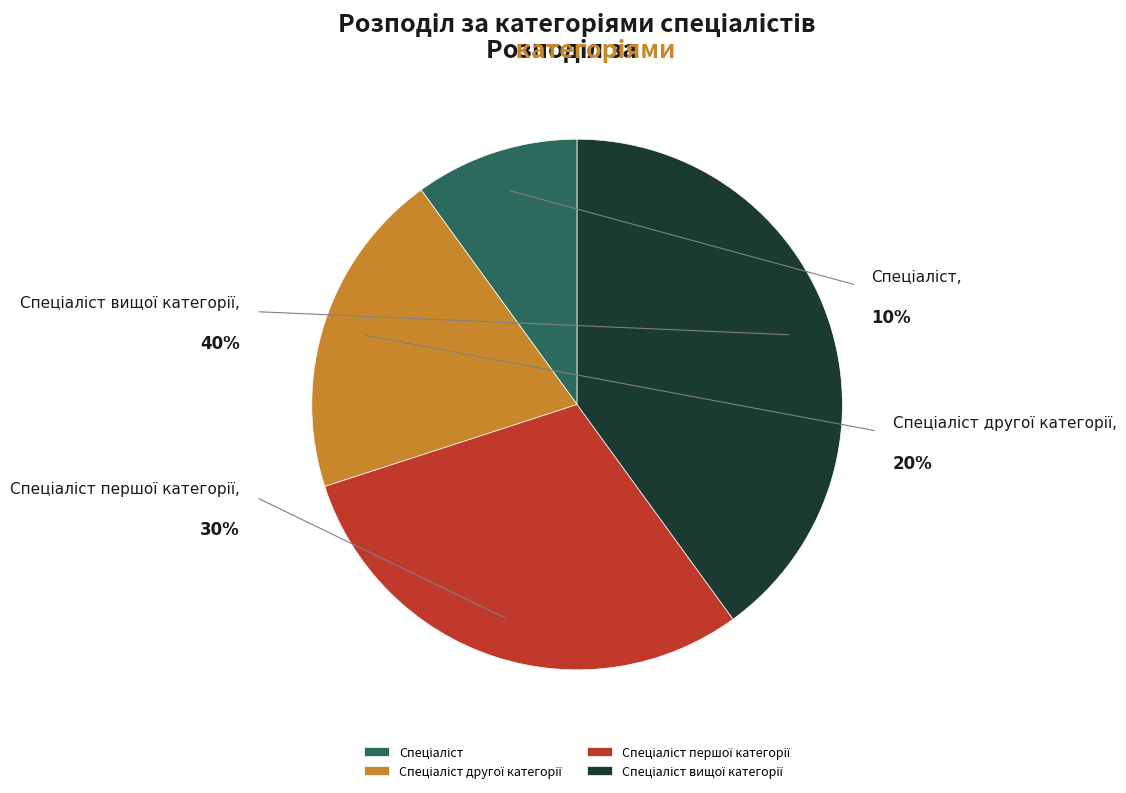

Count the number of slices in the pie.

4